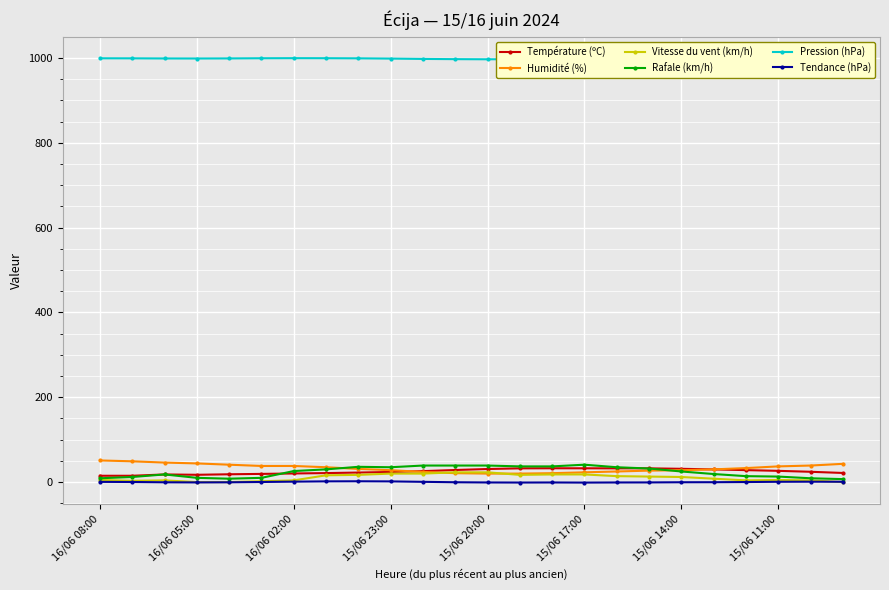

True or false: Rafale (km/h) has more than 1 interior local peaks.

True